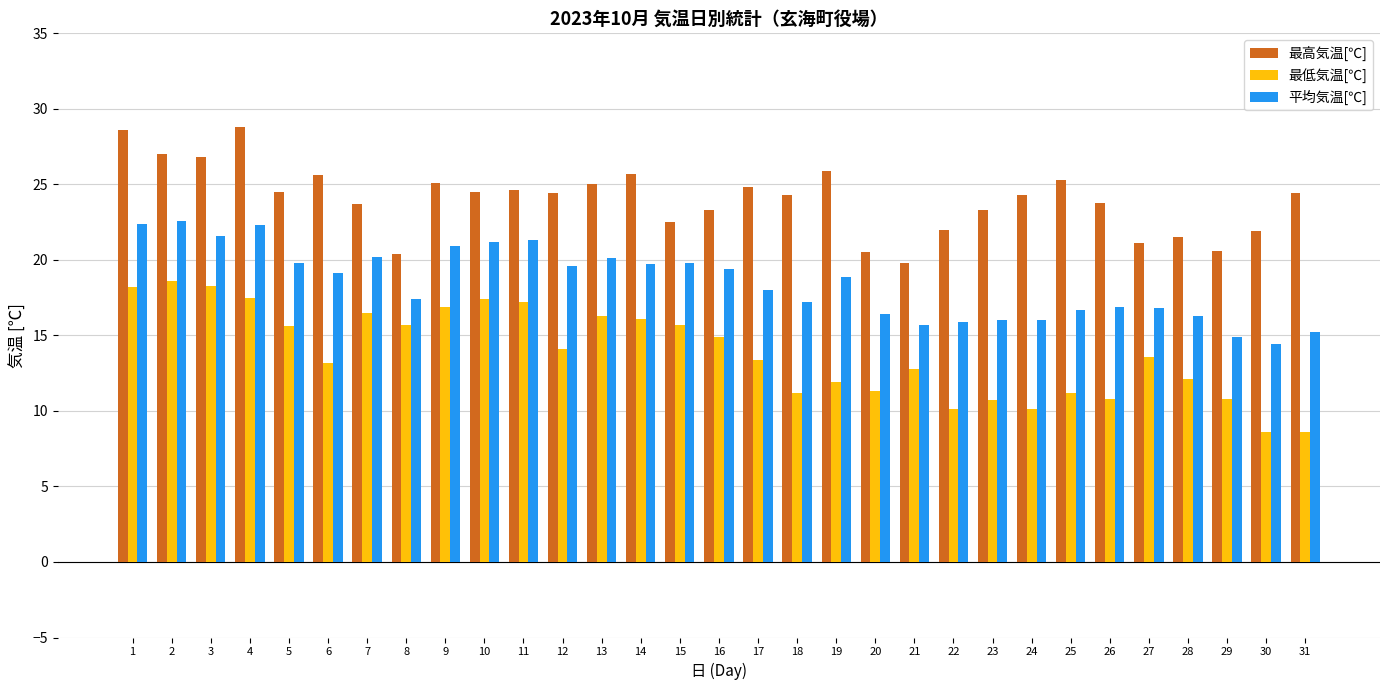

What value does the 最高気温[℃] series have at 15?

22.5